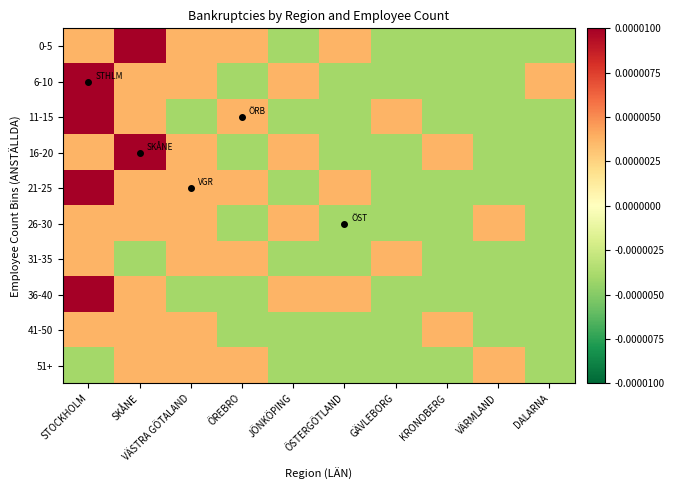

Which series has the largest range (max minus min)?

6-10